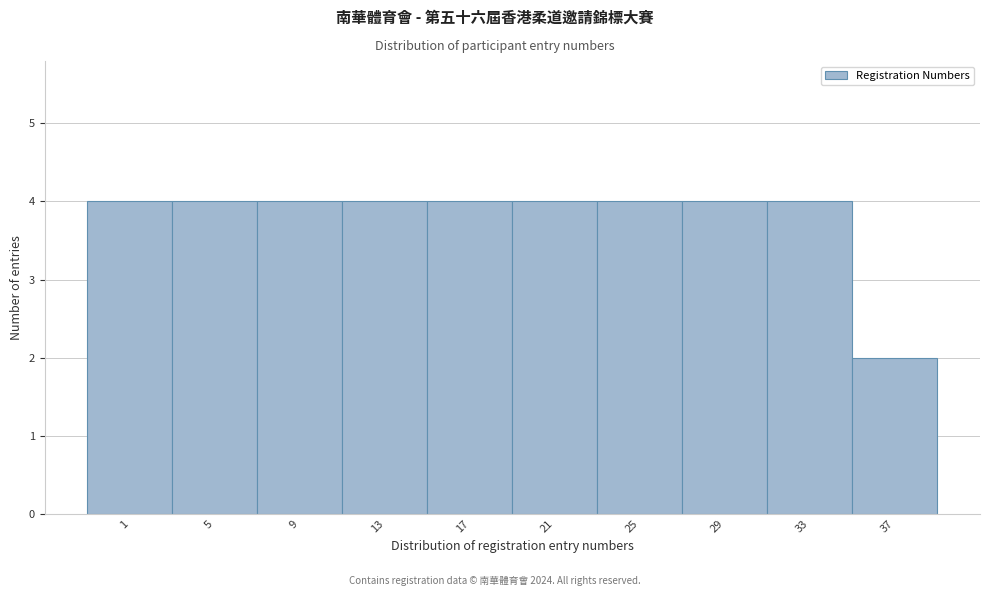

Reading left to right, what are all the values shown in this chart?

1=4	5=4	9=4	13=4	17=4	21=4	25=4	29=4	33=4	37=2